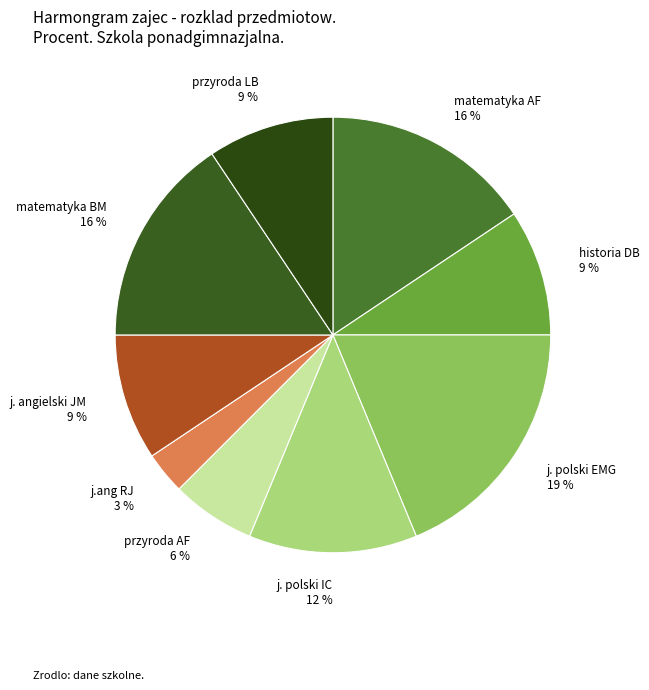

Is the sum of j. angielski JM 9 % and przyroda AF 6 % greater than half?

No